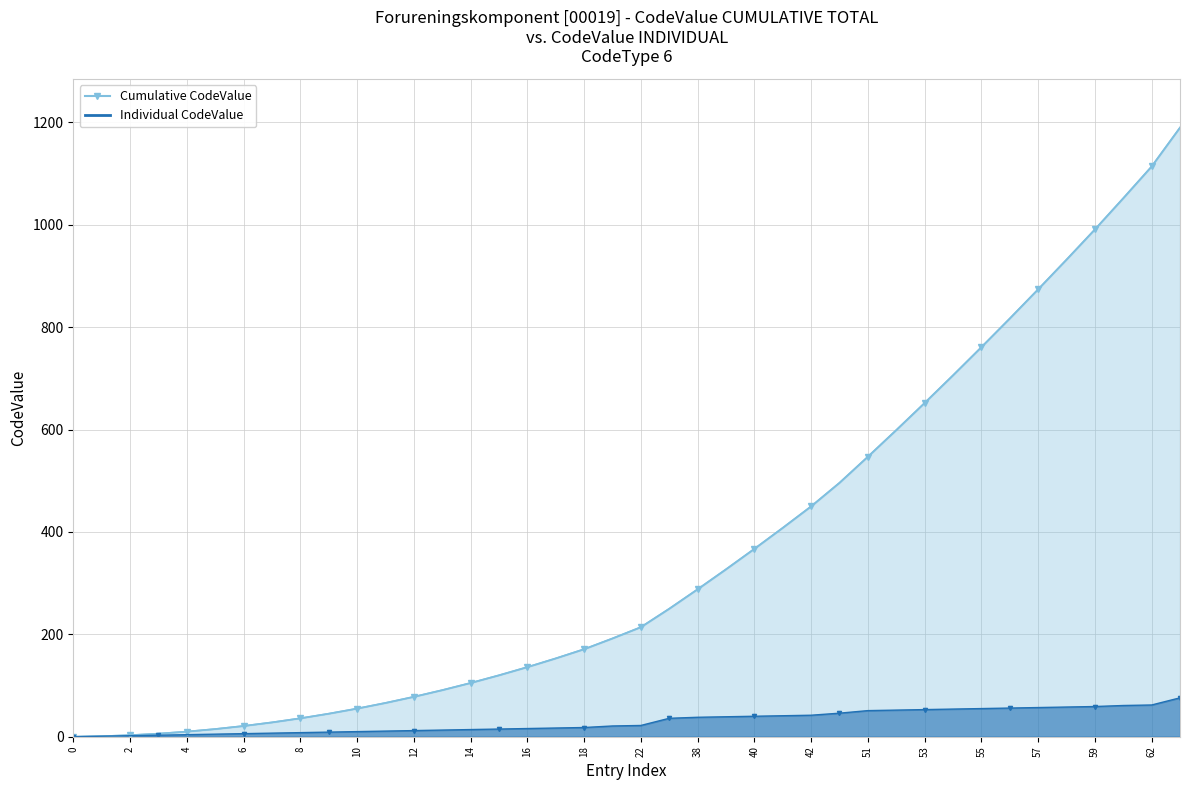

Reading left to right, transcribe all the data shown in this chart.

0	1	2	3	4	5	6	7	8	9	10	11	12	13	14	15	16	17	18	21	22	36	38	39	40	41	42	46	51	52	53	54	55	56	57	58	59	61	62	76